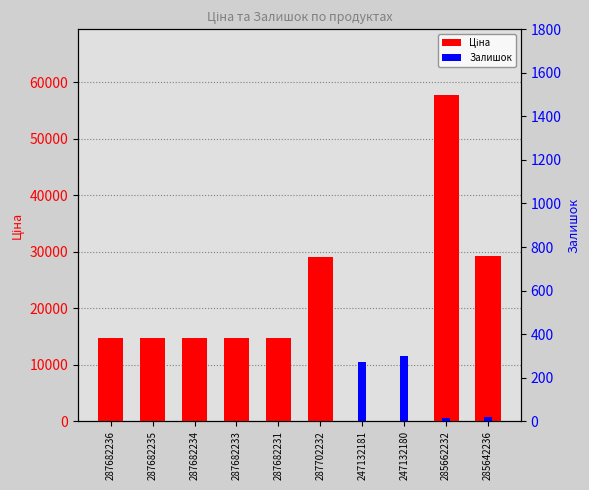

Reading left to right, extract all data points from this chart.

Ціна: 14800.8	14800.8	14800.8	14800.8	14800.8	29119.2	111.7	111.7	57826.2	29188.5
Залишок: 0.0	0.0	0.0	0.0	1.0	0.0	270.0	300.0	16.0	17.0